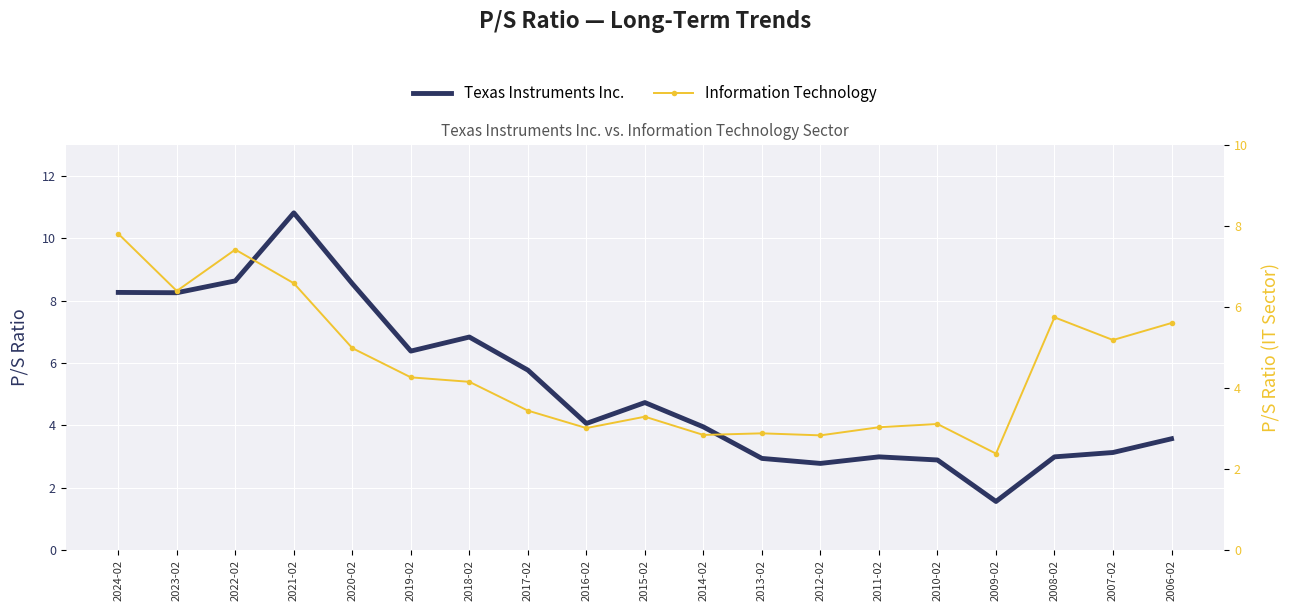

Read the Texas Instruments Inc. value at 2016-02.

4.1